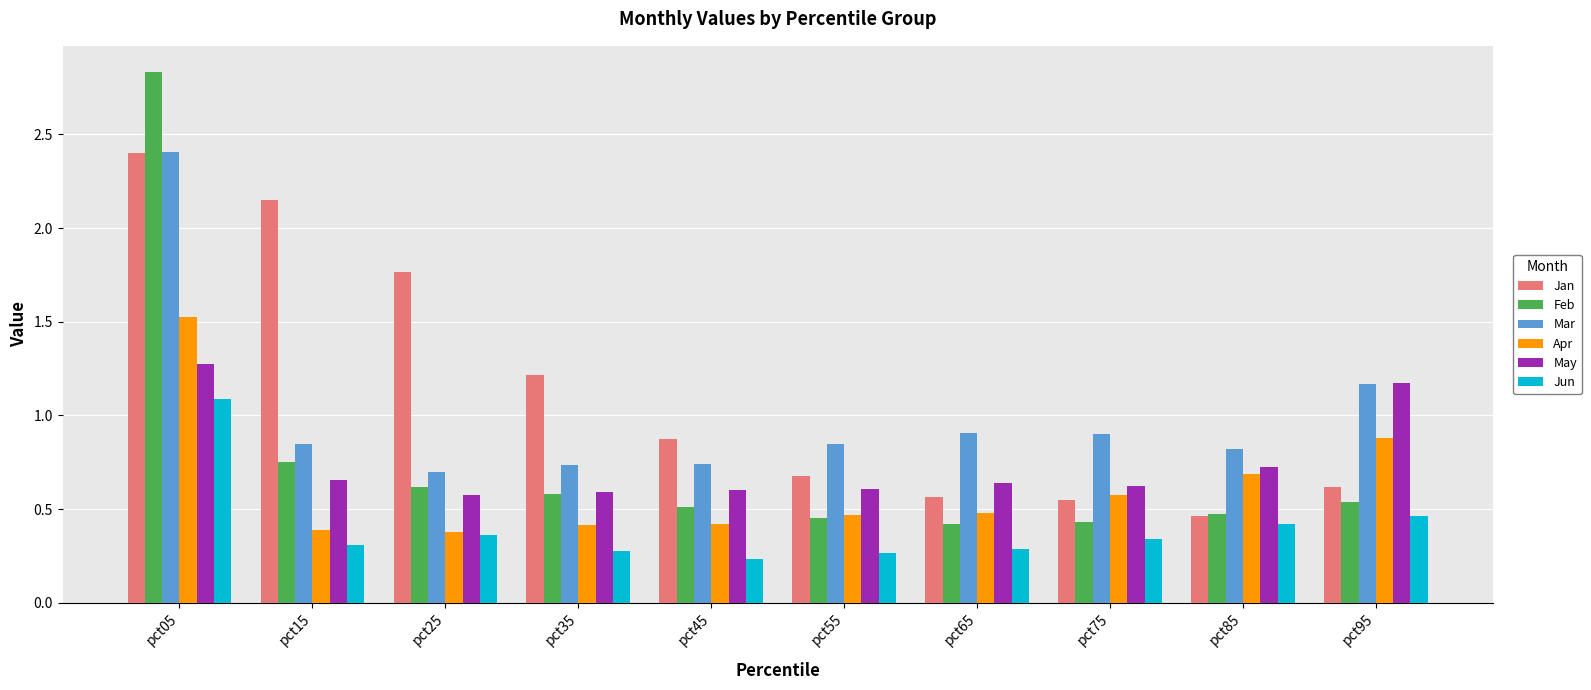

What is the total value across all series at pct55?

3.3